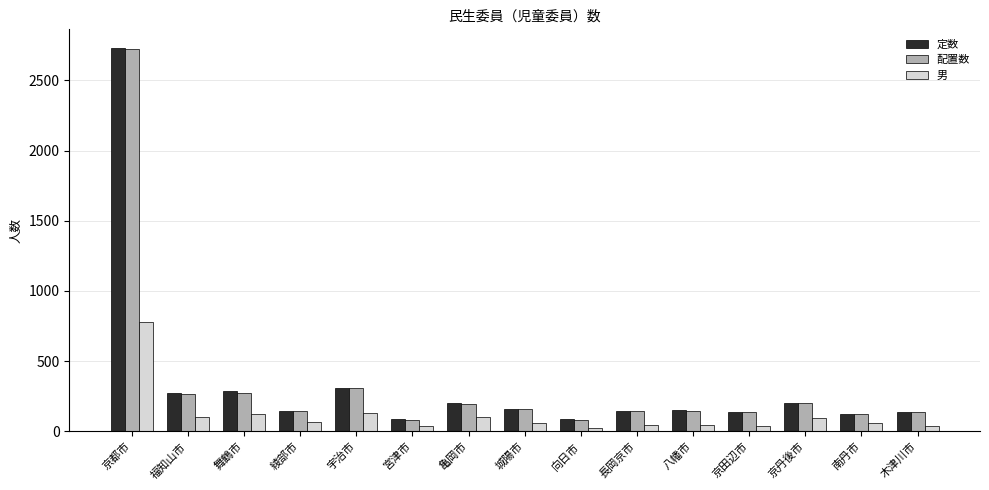

Read the 定数 value at 福知山市.

276